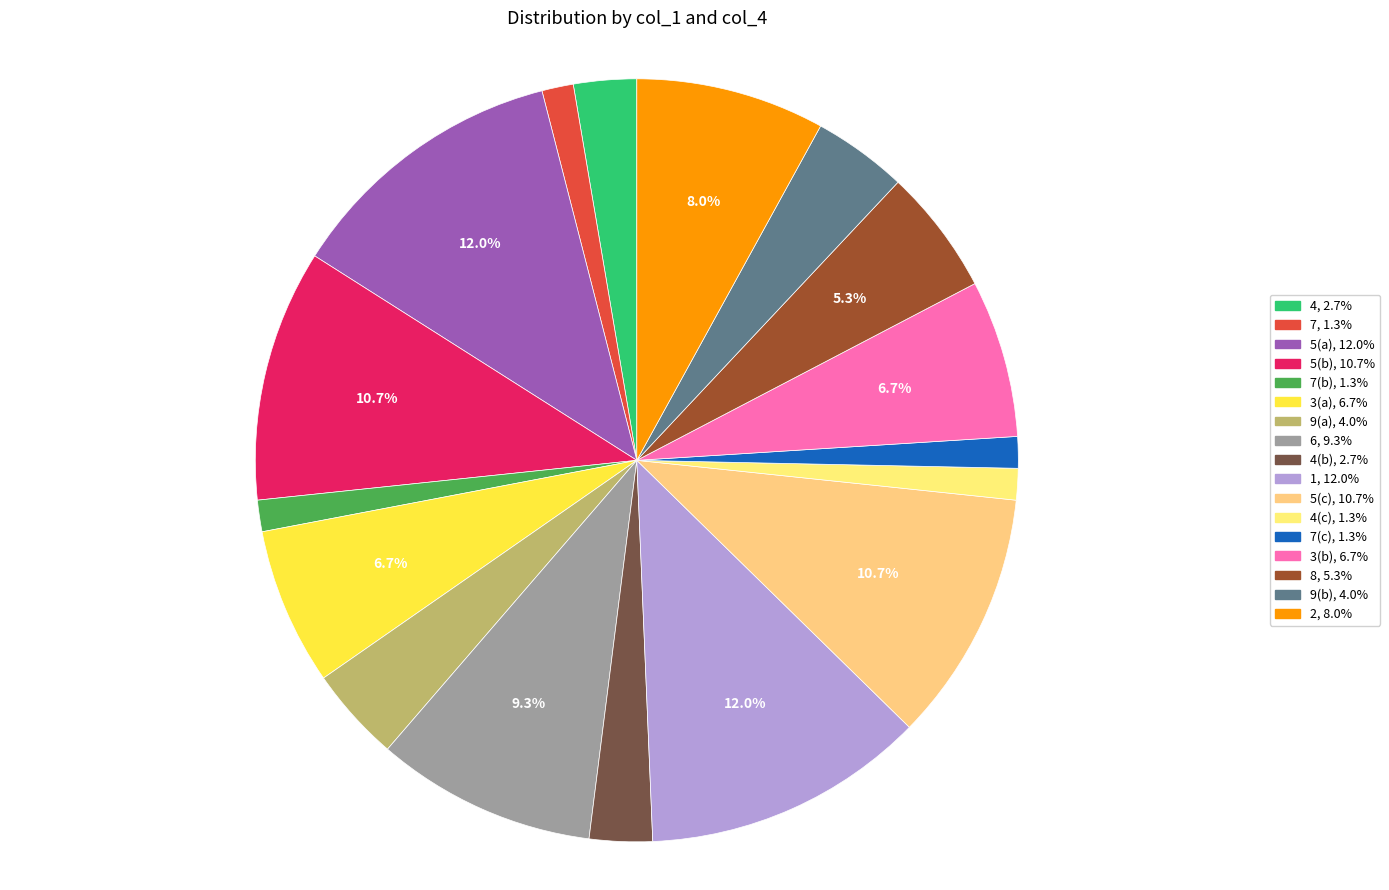

Count the number of slices in the pie.

17